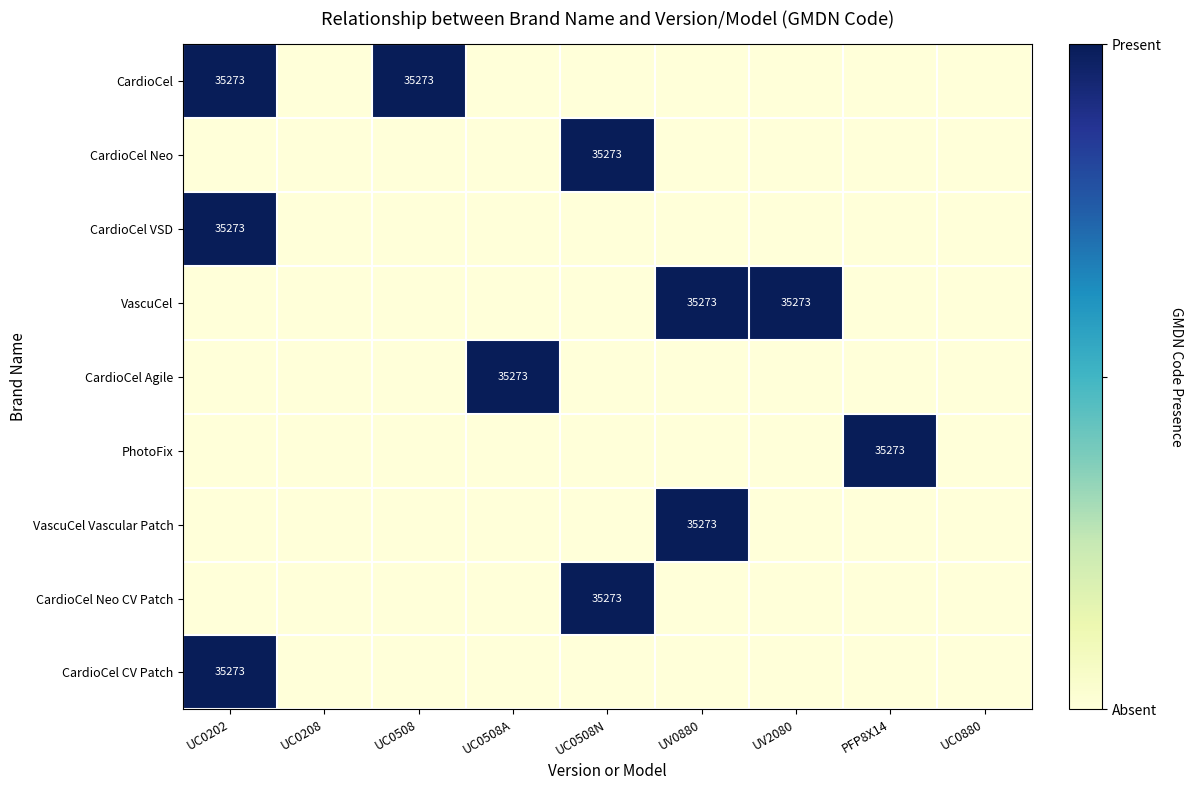

True or false: PhotoFix has a value of 17811 at PFP8X14.

False